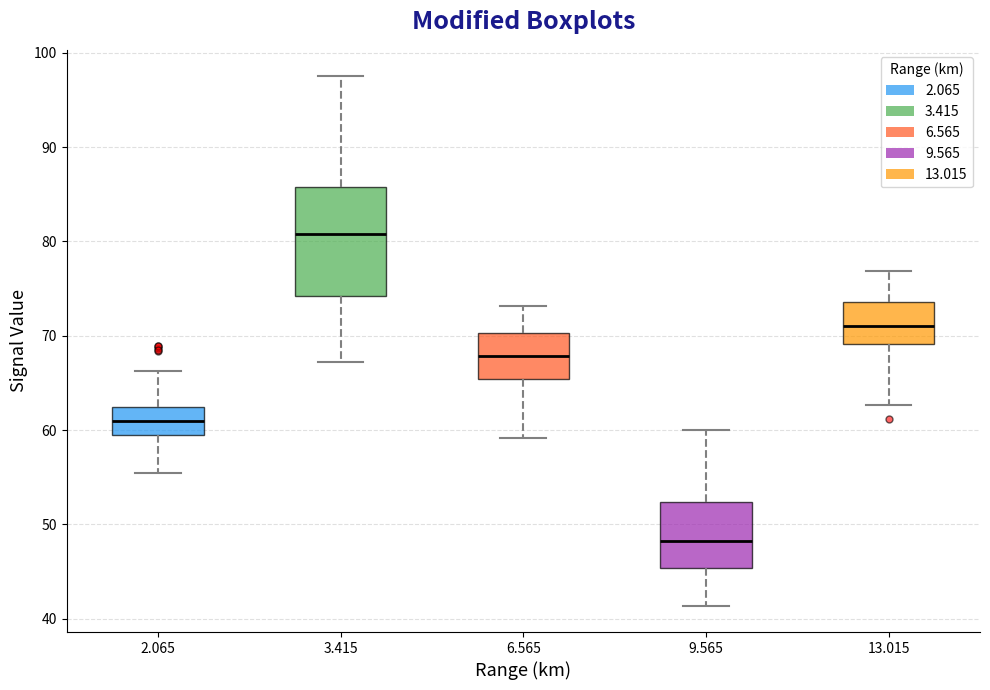

Reading left to right, transcribe this box plot: for each box, give where its median line is, the range the box spans, and where its two whiskers end, as read against the y-axis. The values are not printed on the chart, so give them approximately, as read against the axis.

2.065: median 61, box 59 to 63, whiskers 55 to 66
3.415: median 81, box 74 to 86, whiskers 67 to 98
6.565: median 68, box 65 to 70, whiskers 59 to 73
9.565: median 48, box 45 to 52, whiskers 41 to 60
13.015: median 71, box 69 to 74, whiskers 63 to 77